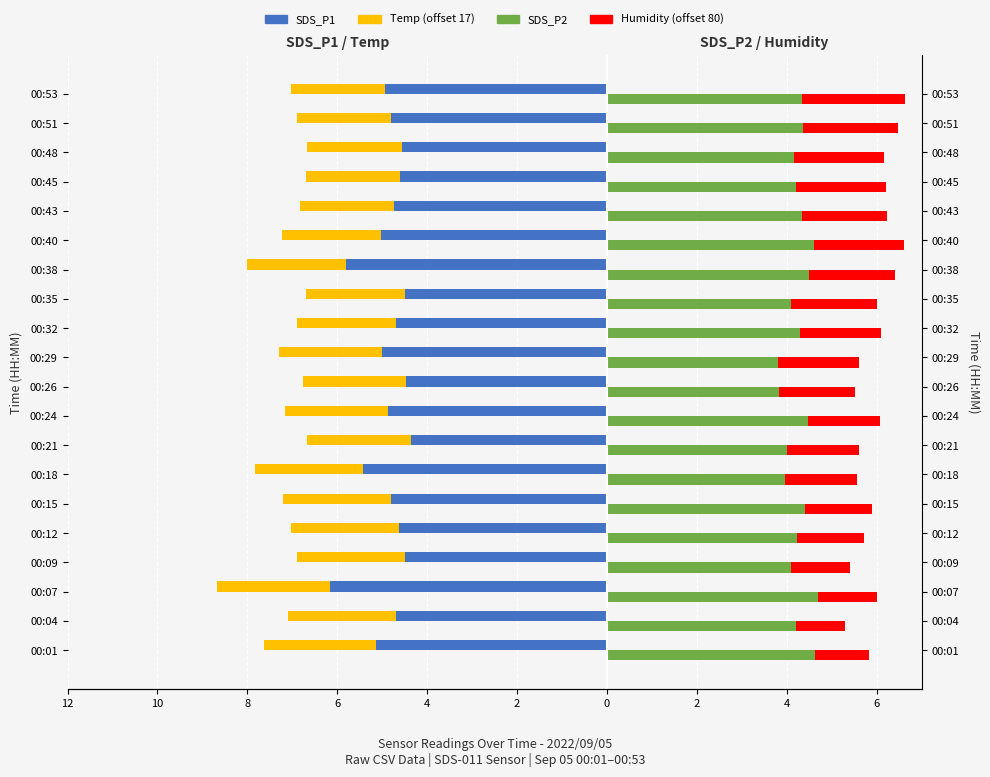

How many bars are there in each group?

4